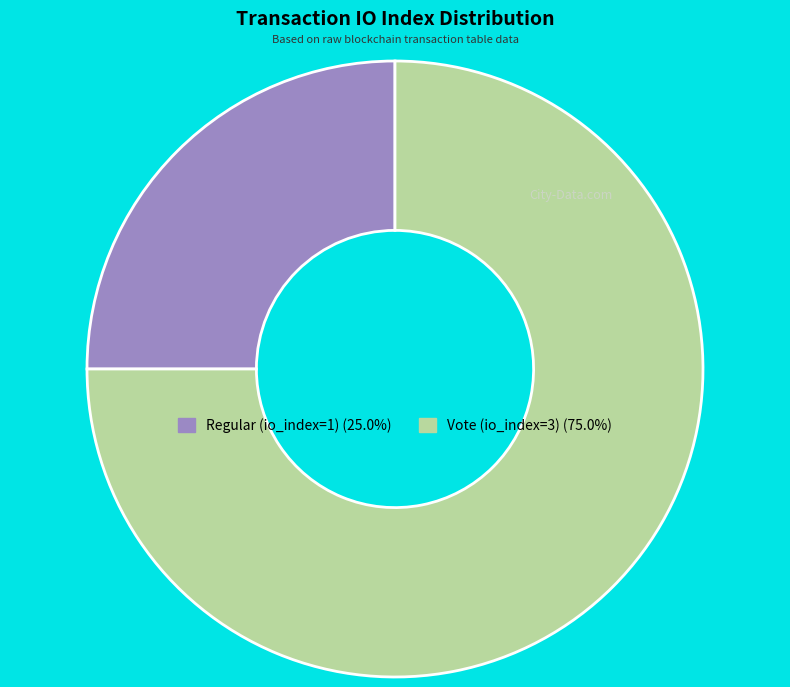

Does Vote (io_index=3) represent more than half of the total?

Yes